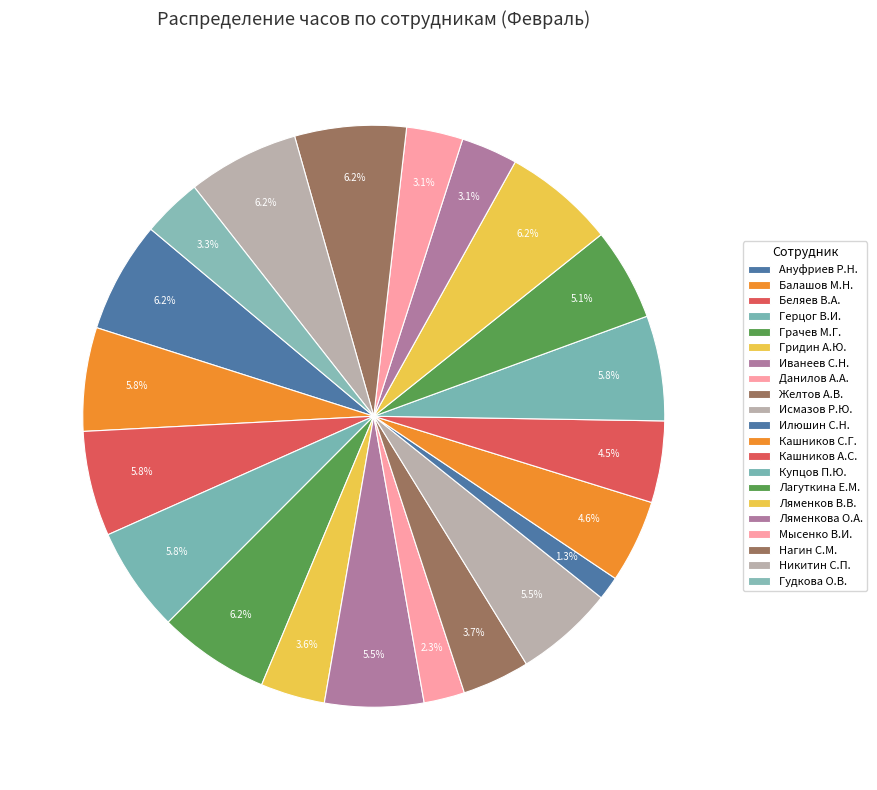

How many segments does this pie chart have?

21